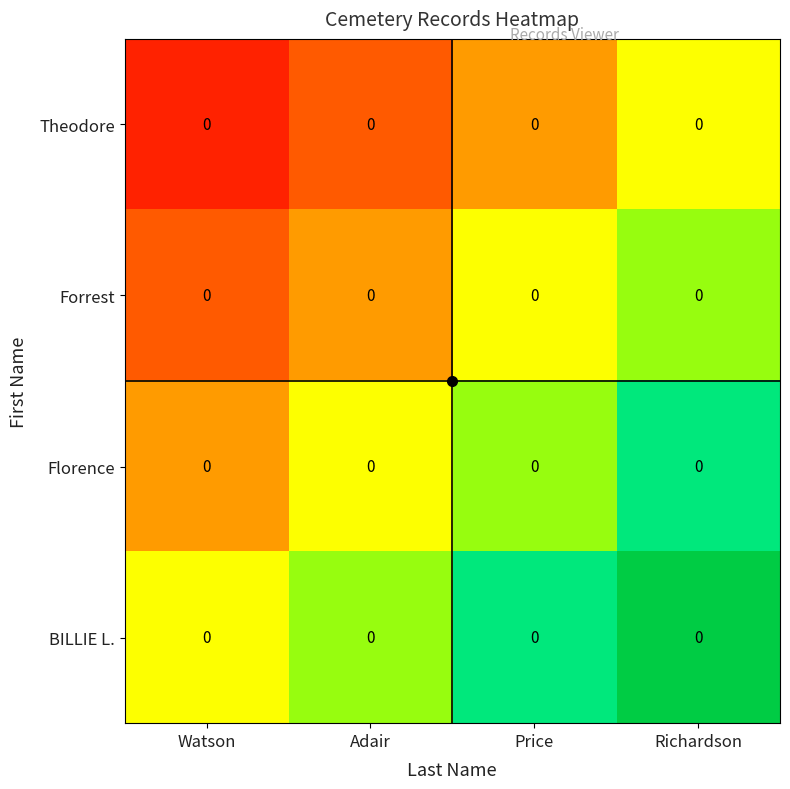

Between Adair and Richardson, which is larger?

Richardson